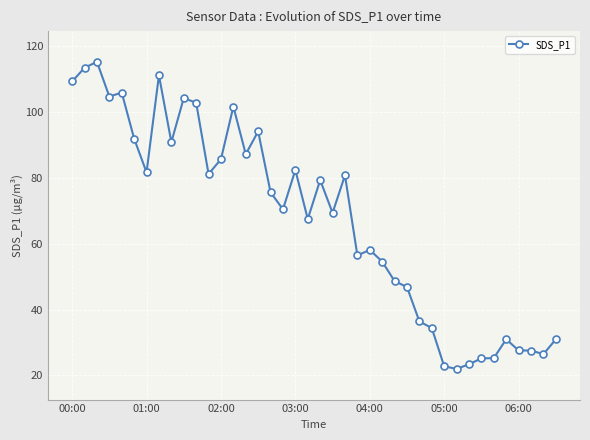

What is the value of the 12th point from the left?

81.2